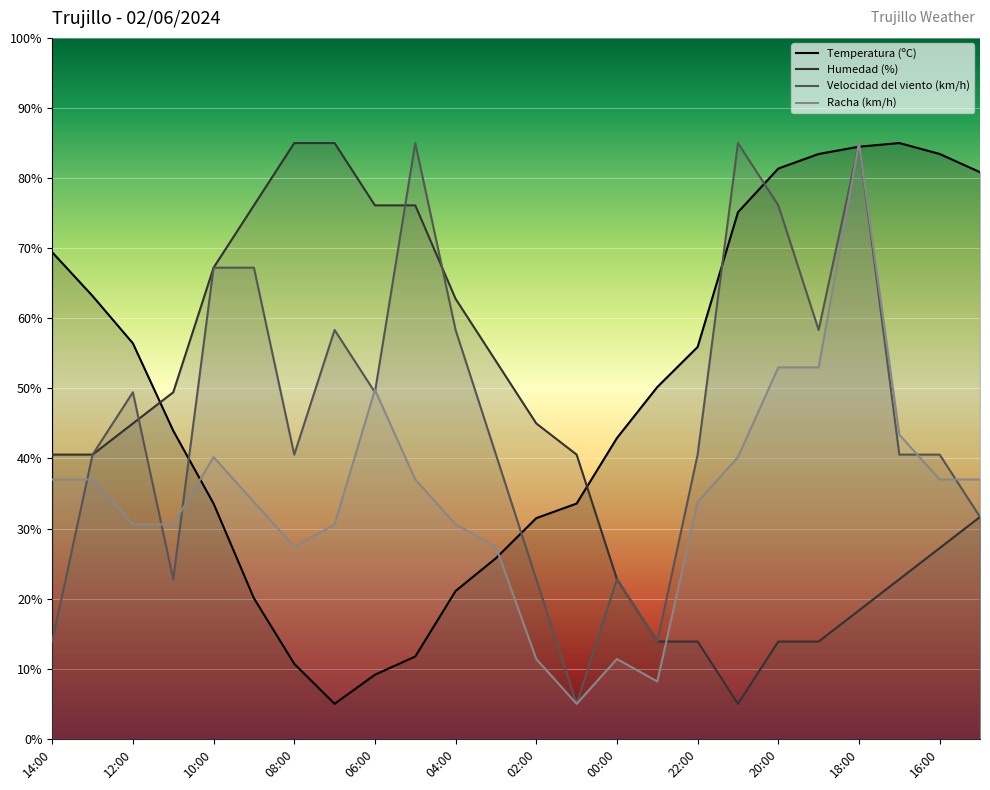

Rank the series at 21:00 from highest to lowest value.

Velocidad del viento (km/h), Temperatura (ºC), Racha (km/h), Humedad (%)